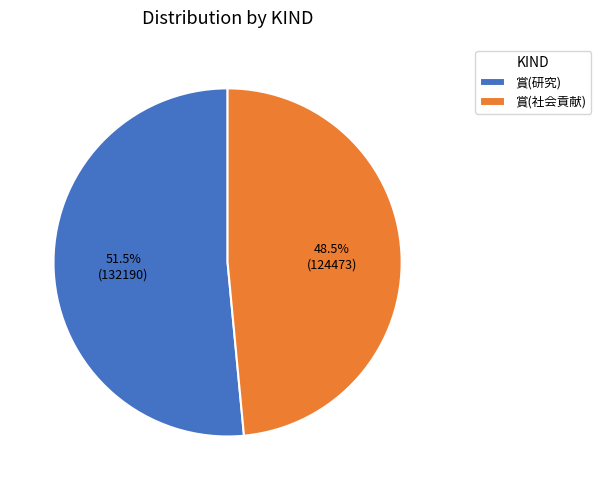

Which category has the biggest portion of the pie?

賞(研究)